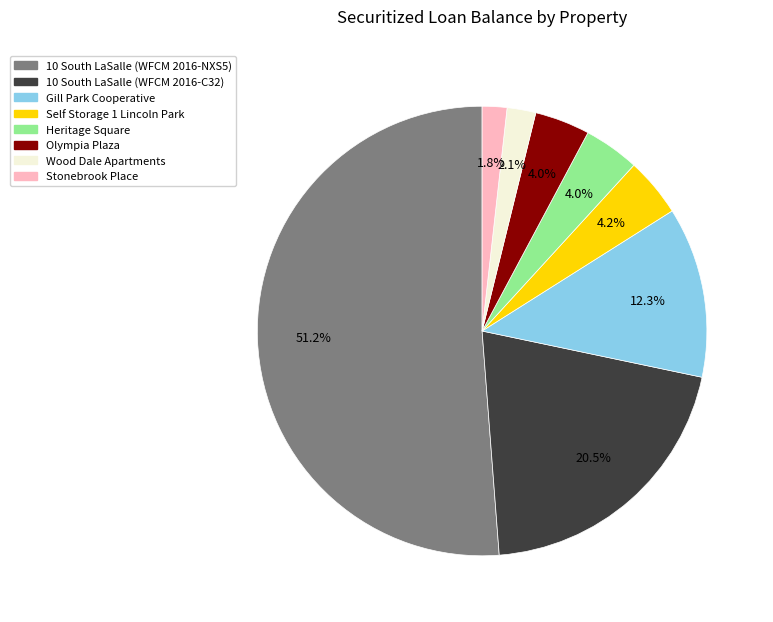

How many segments does this pie chart have?

8